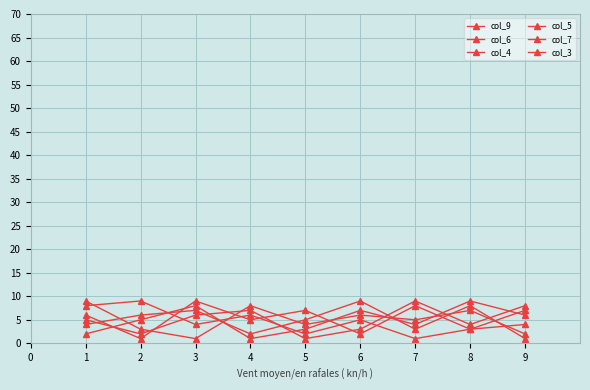

Count the col_6 values in the range 3 to 7.

5